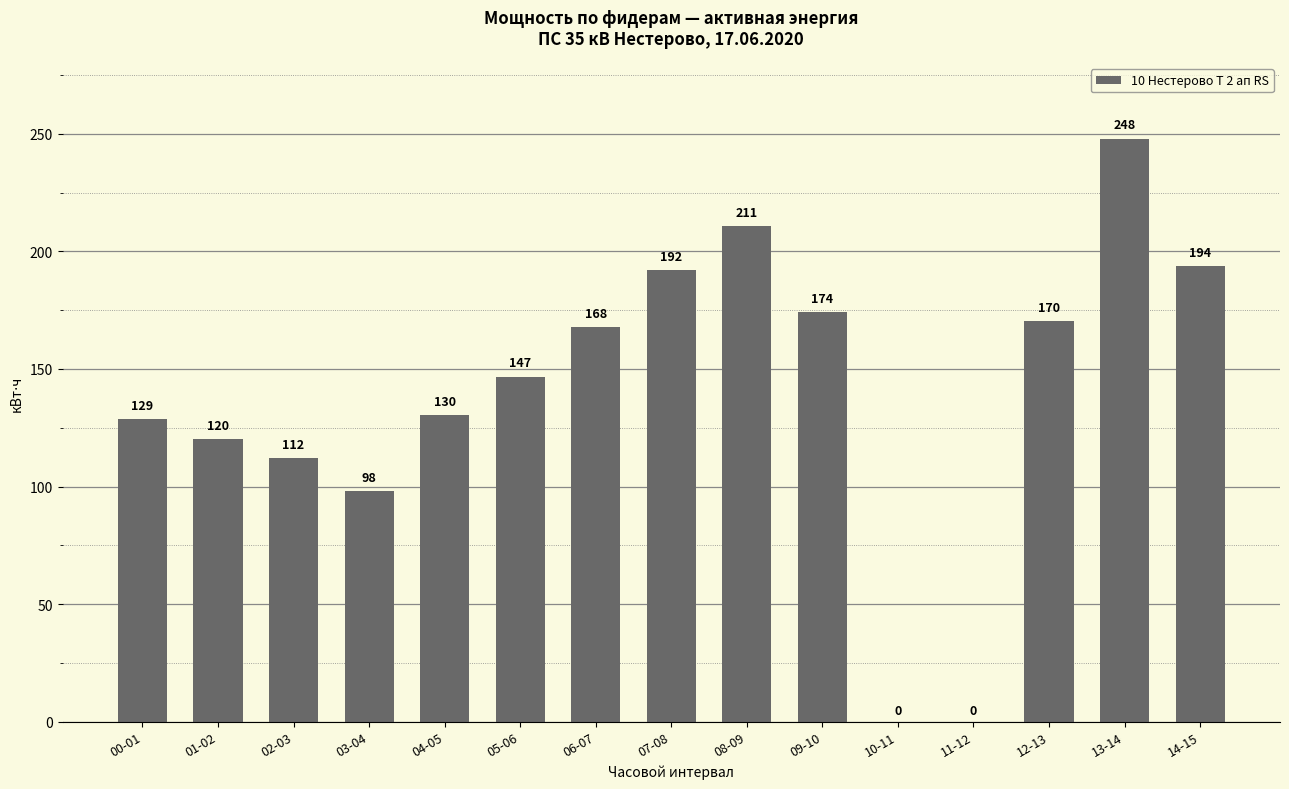

True or false: the data shows 128.8 at 00-01.

True